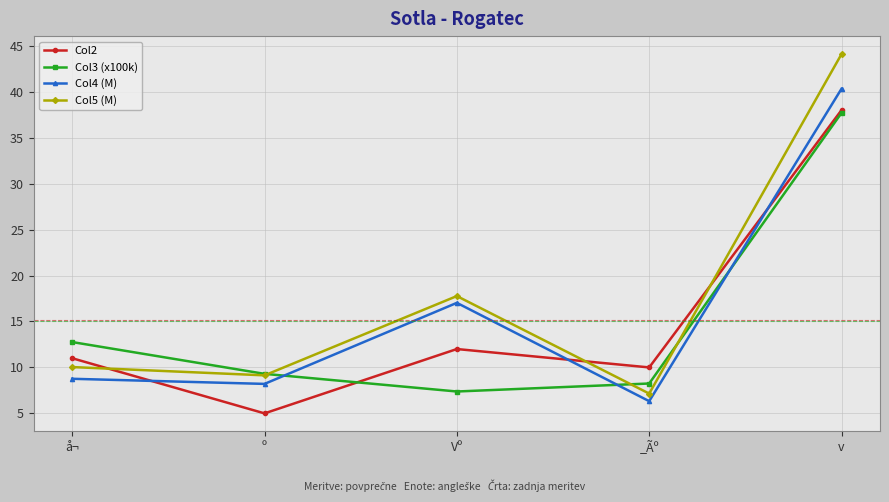

What is the average value of the Col4 (M) series?

16.1